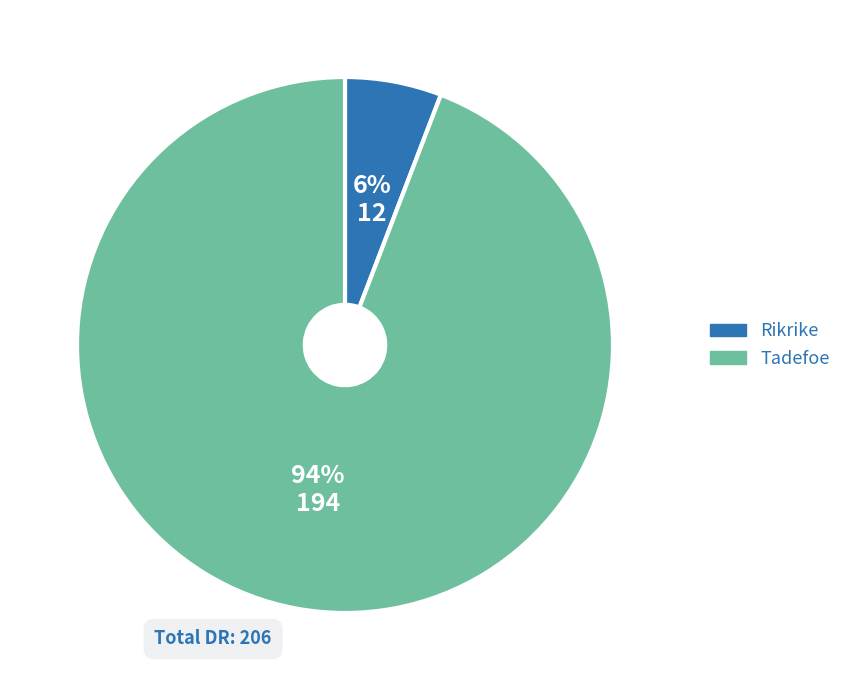

True or false: Rikrike accounts for 1% of the total.

False